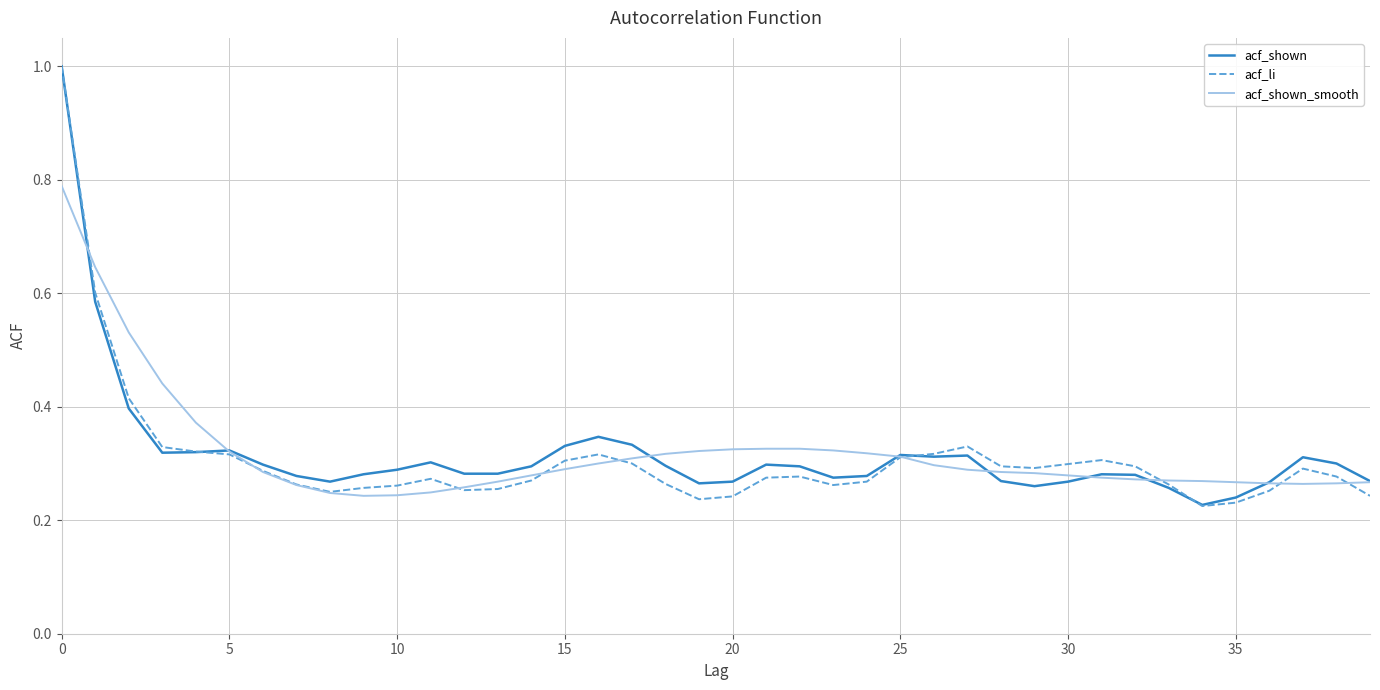

What is the highest value of the acf_shown series?

1.0